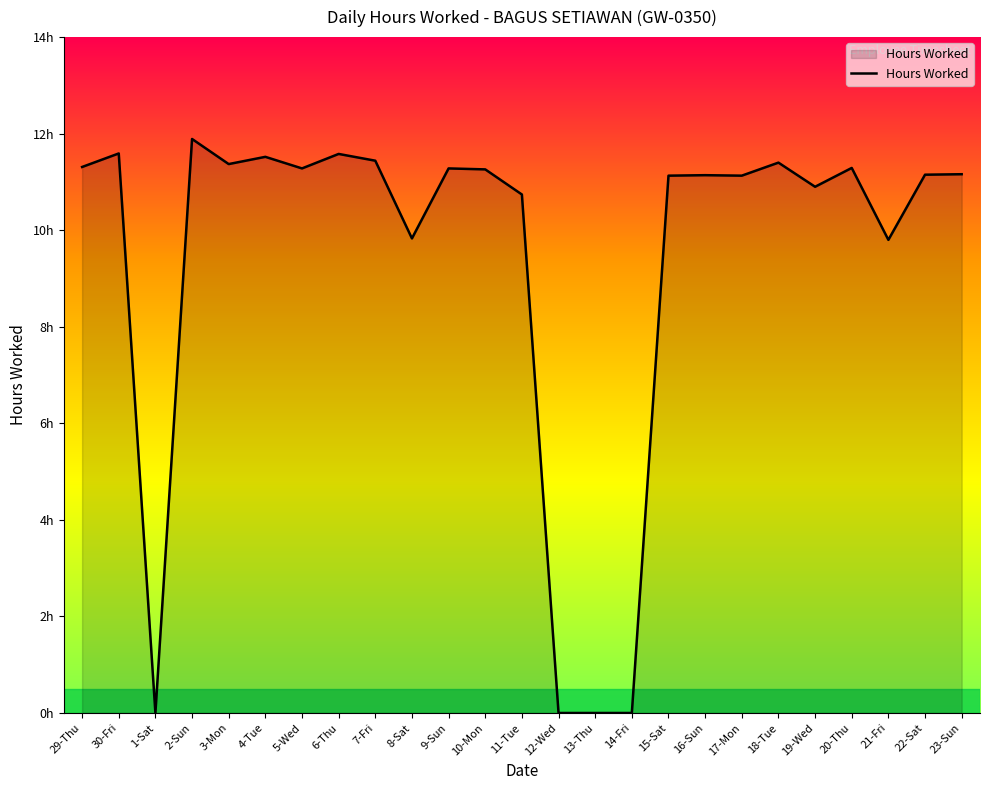

Rank the categories by value from highest to lowest.

2-Sun, 30-Fri, 6-Thu, 4-Tue, 7-Fri, 18-Tue, 3-Mon, 29-Thu, 20-Thu, 5-Wed, 9-Sun, 10-Mon, 23-Sun, 22-Sat, 16-Sun, 15-Sat, 17-Mon, 19-Wed, 11-Tue, 8-Sat, 21-Fri, 1-Sat, 12-Wed, 13-Thu, 14-Fri